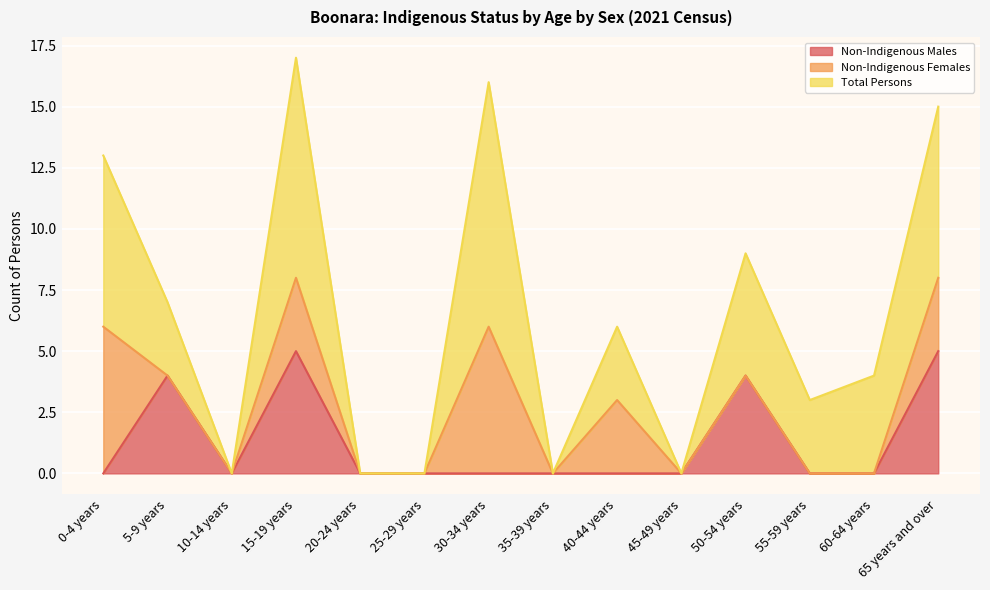

What is the label of the 11th point from the right?

15-19 years